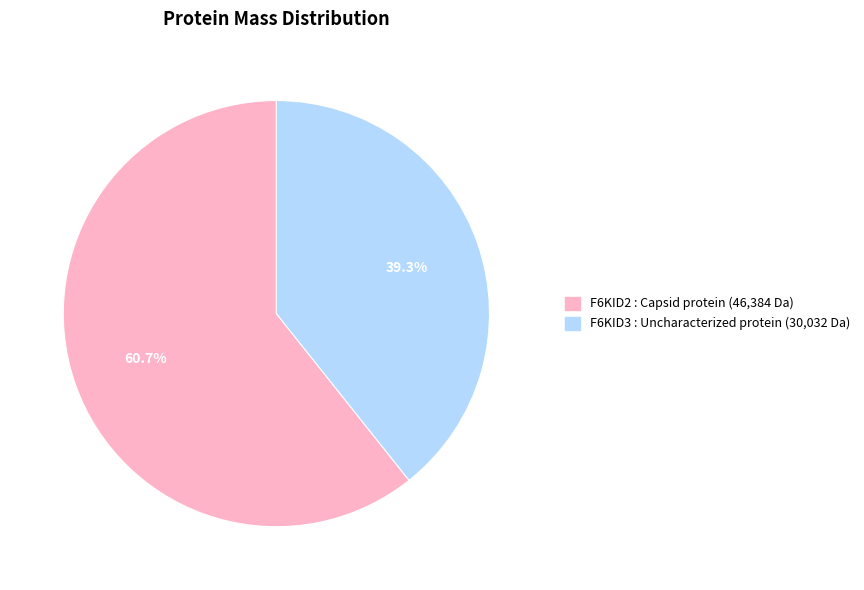

To the nearest percent, what is the difference between the largest and smallest slice percentages?

21%